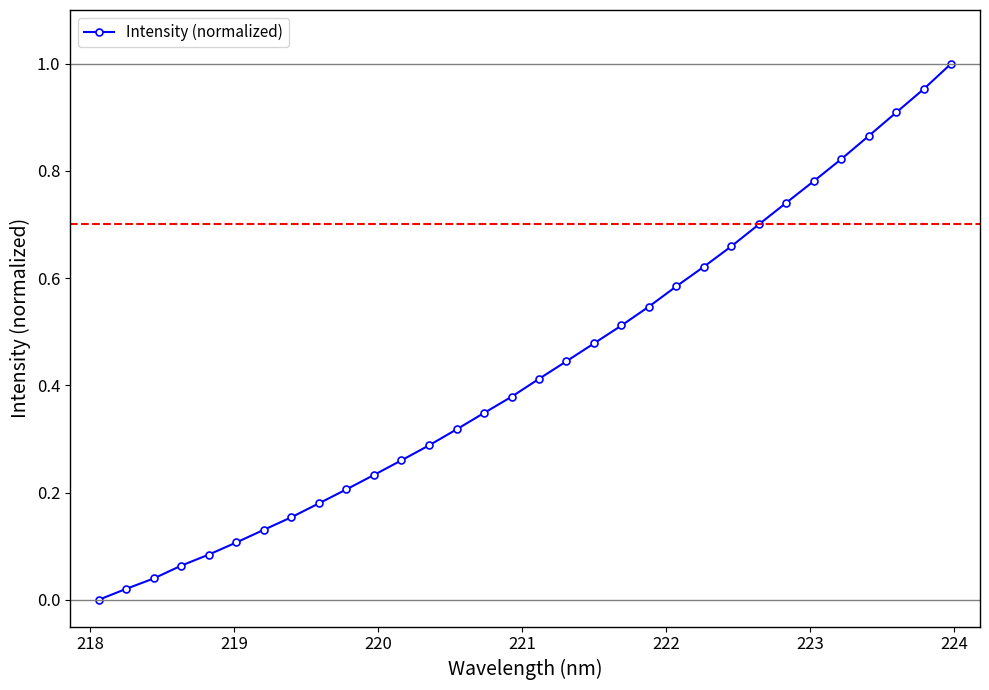

True or false: there are more than 0 points higher than both neighbors.

False